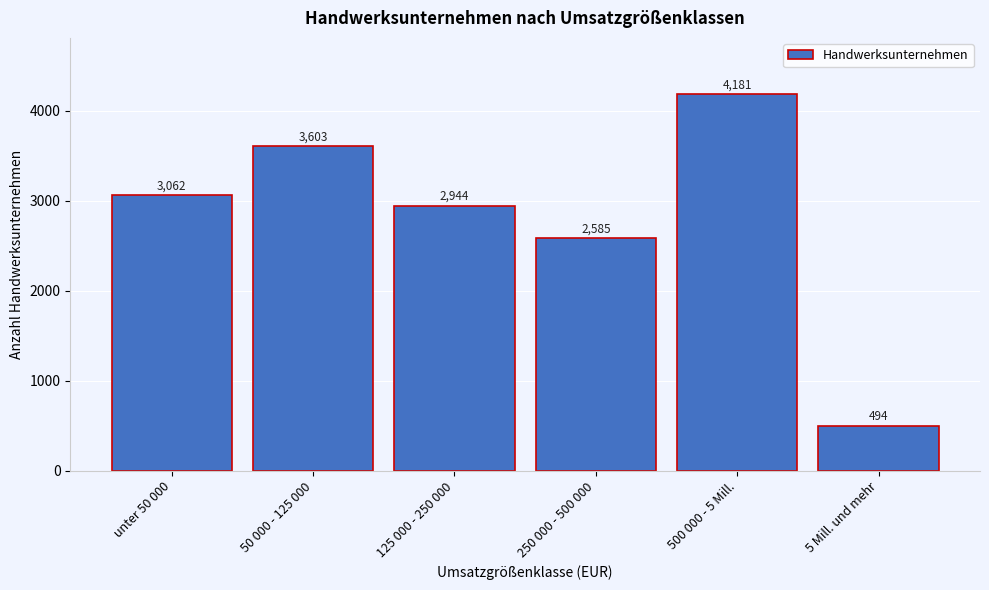

Reading left to right, transcribe all the data shown in this chart.

3062	3603	2944	2585	4181	494